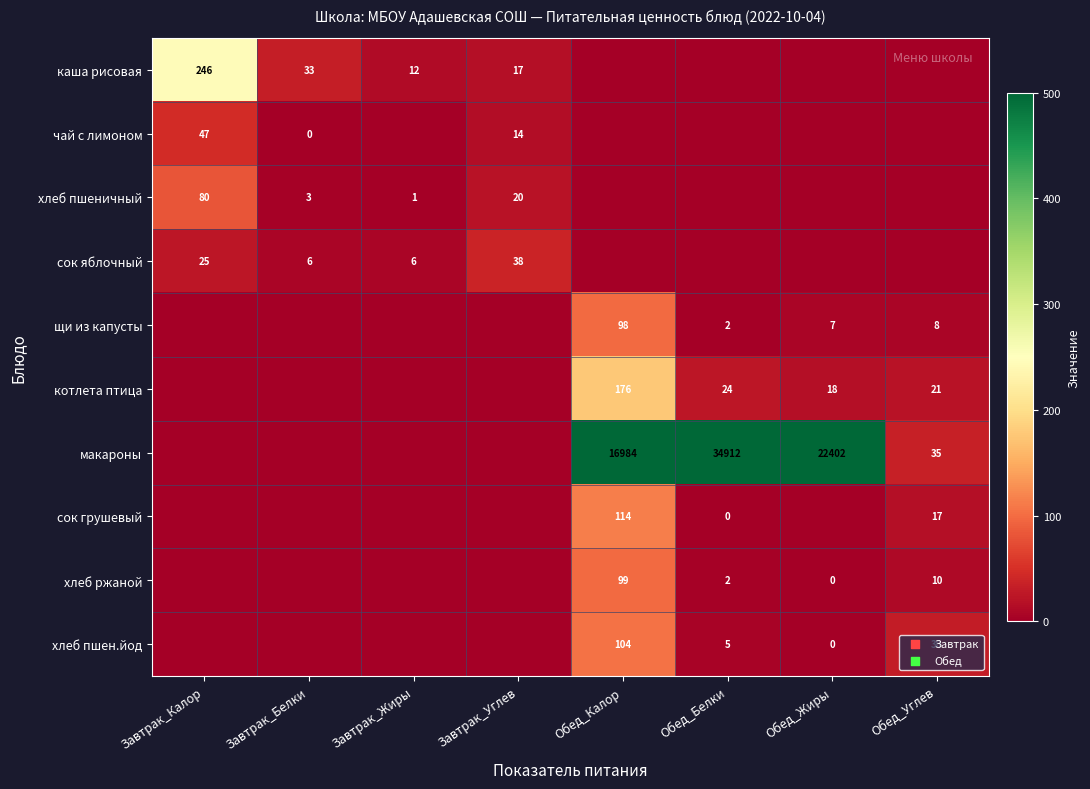

What is the sum of the макароны values at Обед_Жиры and Обед_Белки?

57314